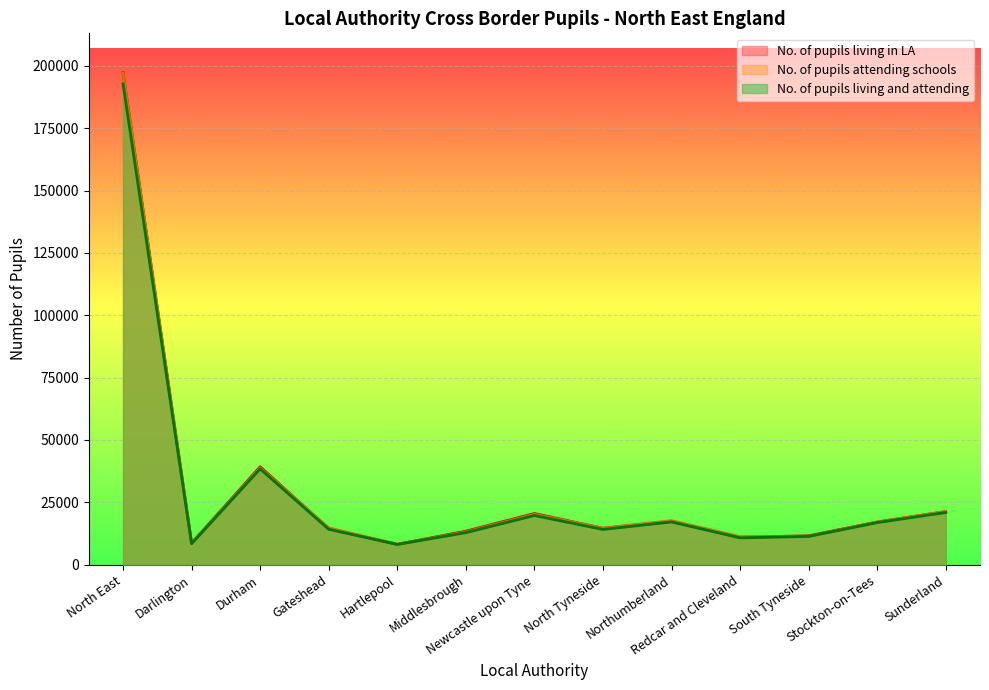

What is the sum of the No. of pupils living and attending values at Middlesbrough and Stockton-on-Tees?

29699